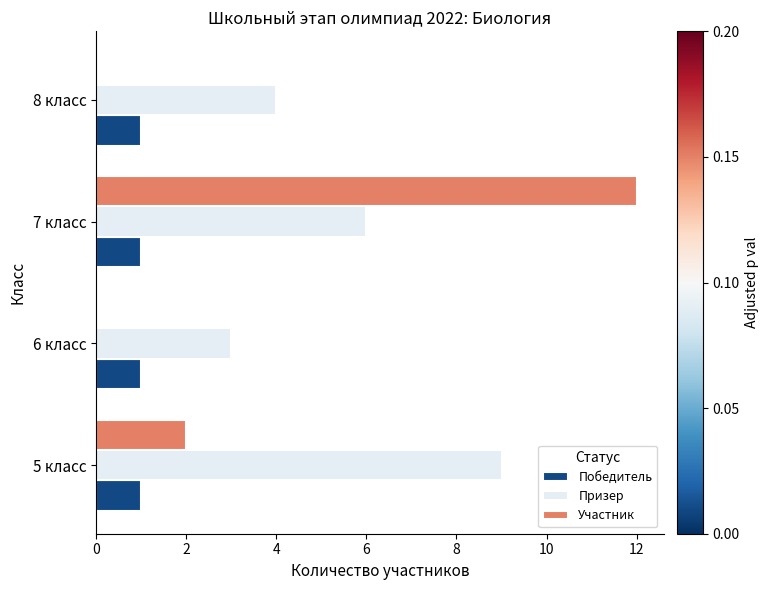

What is the total value across all series at 5 класс?

12